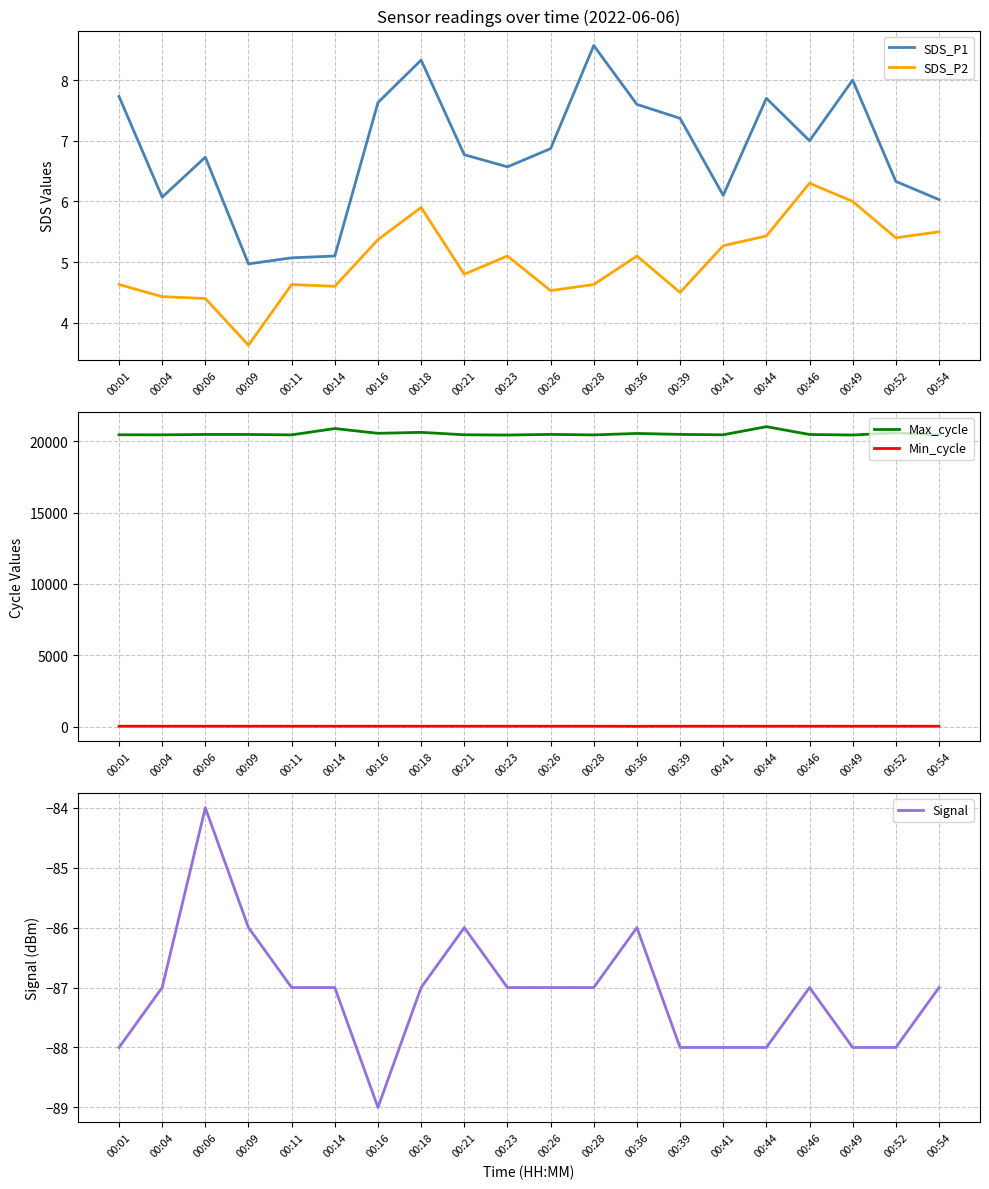

What is the approximate value of Signal at 00:52?

-88